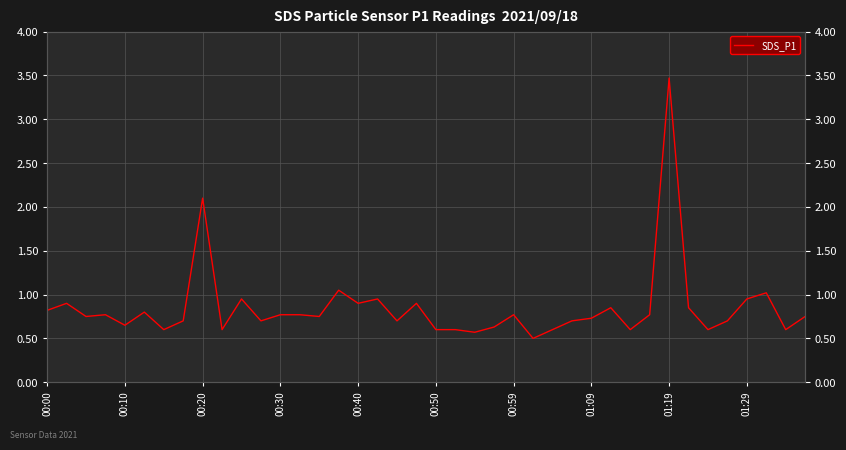

What is the sum of all values?

34.0